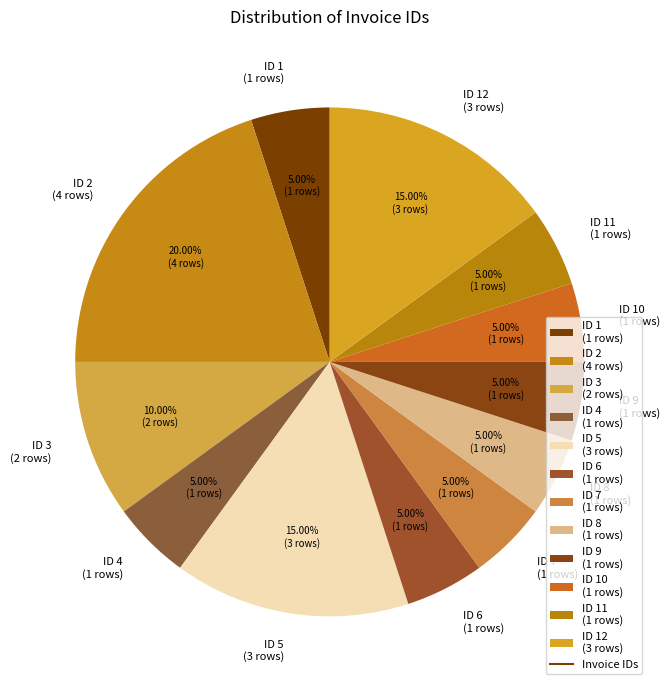

Is ID 10 (1 rows) the majority of the pie?

No